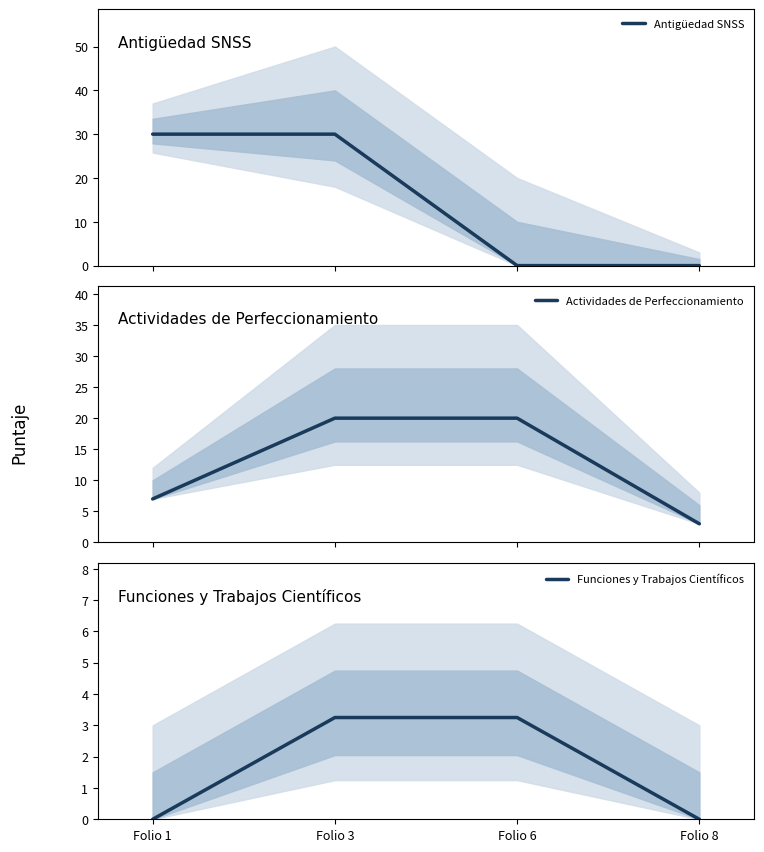

Is the value of Antigüedad SNSS at Folio 6 greater than the value of Actividades de Perfeccionamiento at Folio 3?

No